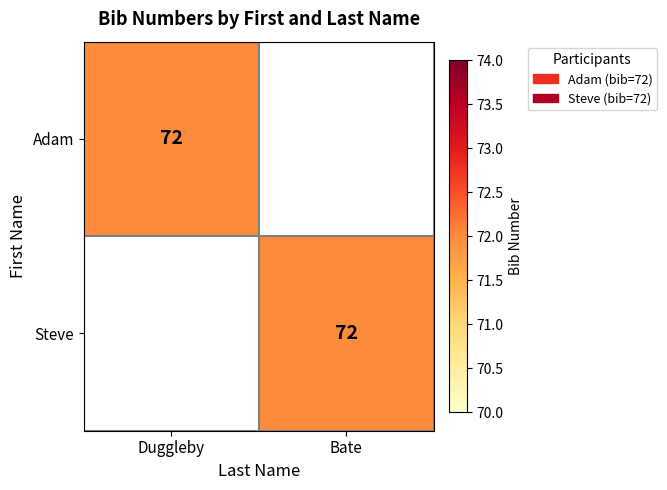

At how many categories does at least one series exceed 39?

2